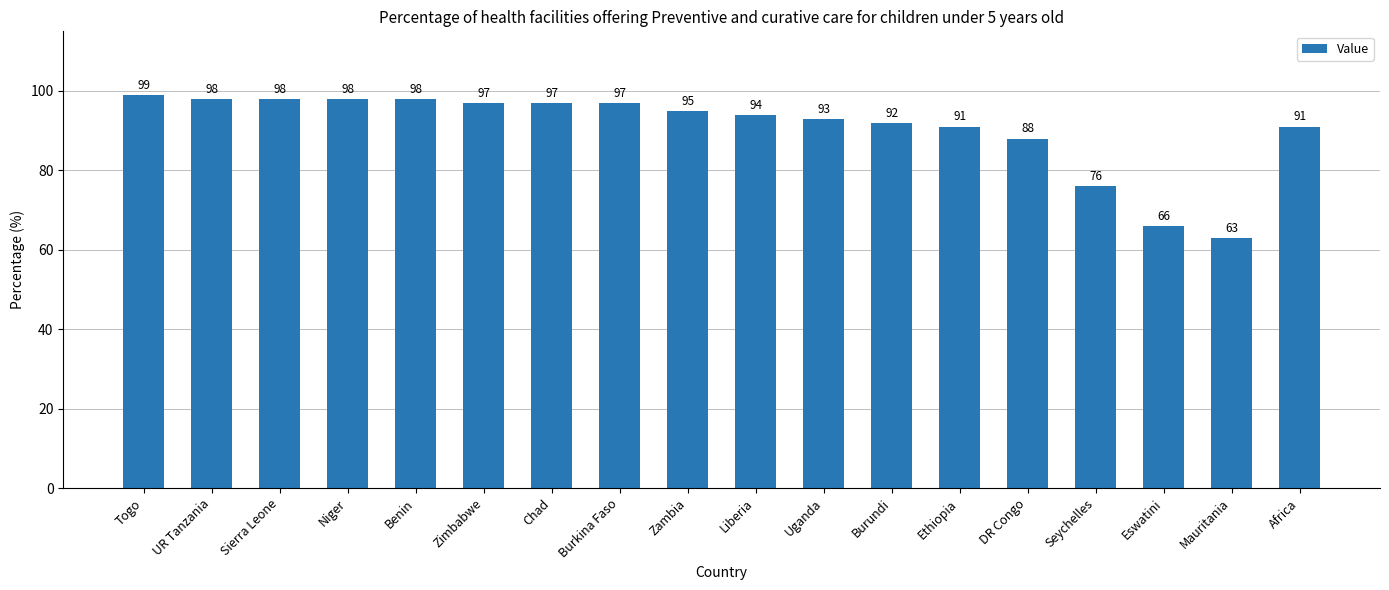

What is the smallest value displayed?

63